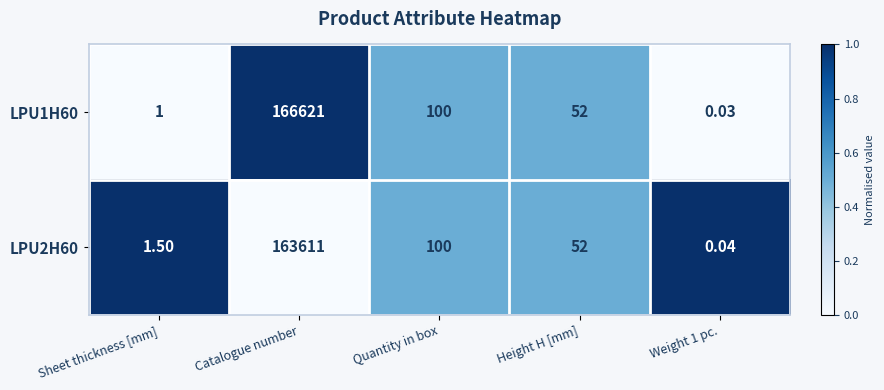

At which label is LPU2H60 closest to 81805?

Quantity in box